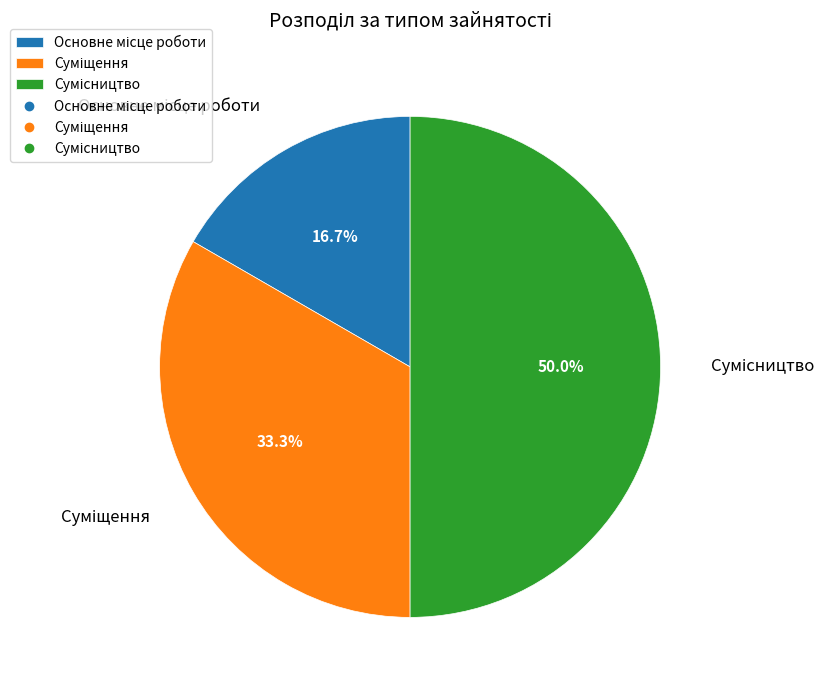

How many segments does this pie chart have?

3